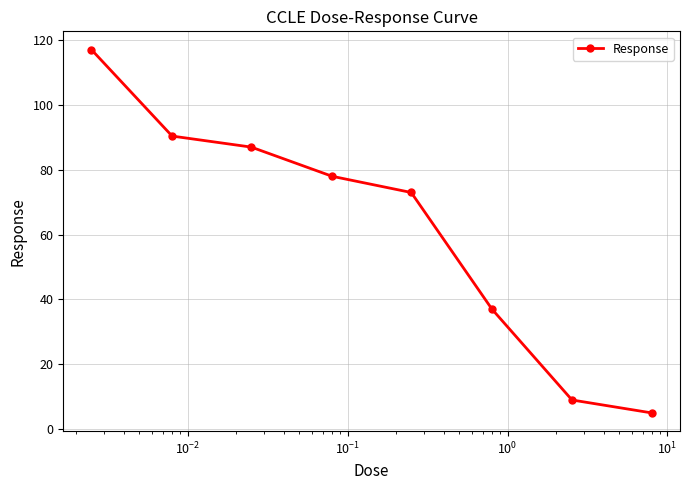

What is the difference between the maximum and minimum values?

112.1